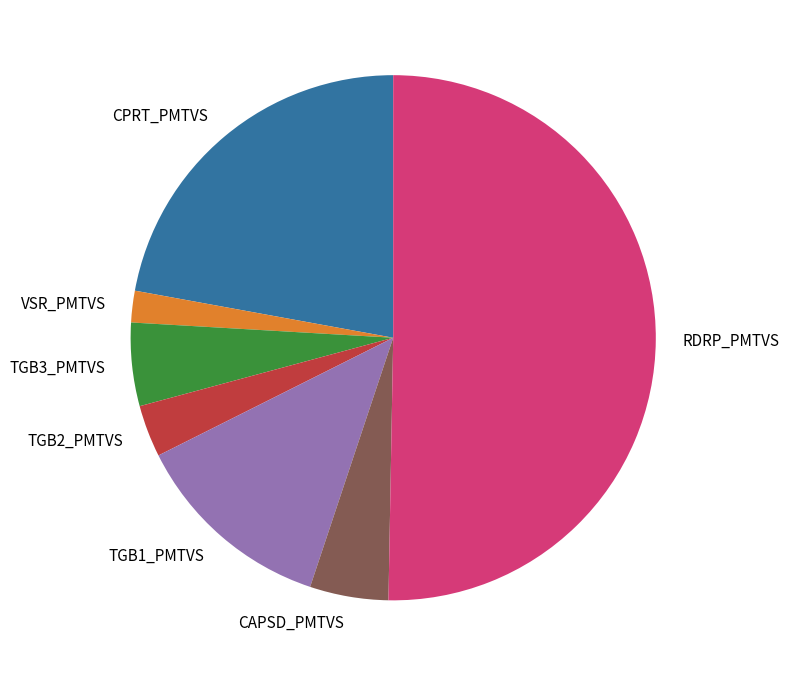

Which has a higher value, CPRT_PMTVS or CAPSD_PMTVS?

CPRT_PMTVS